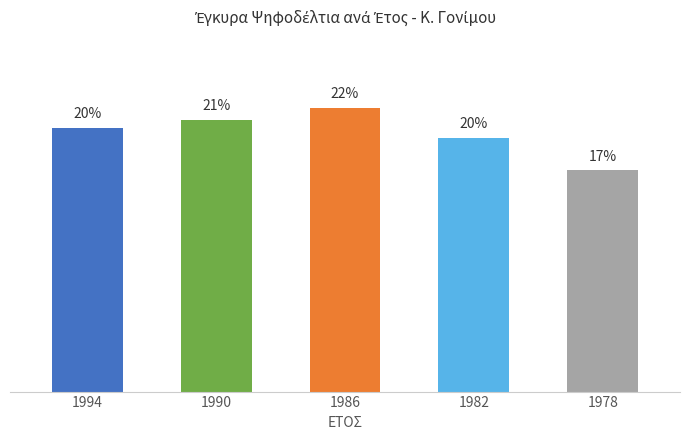

What is the sum of the values at 1986 and 1978?

39.0